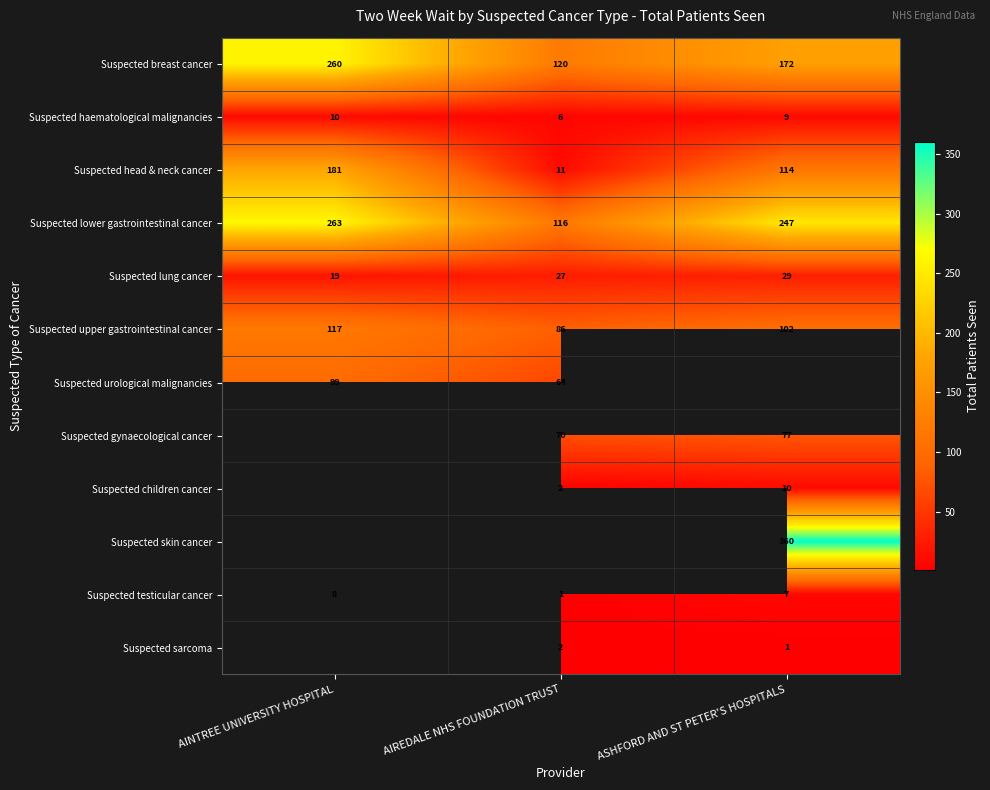

What is the difference between the maximum and minimum values in the Suspected lower gastrointestinal cancer series?

147